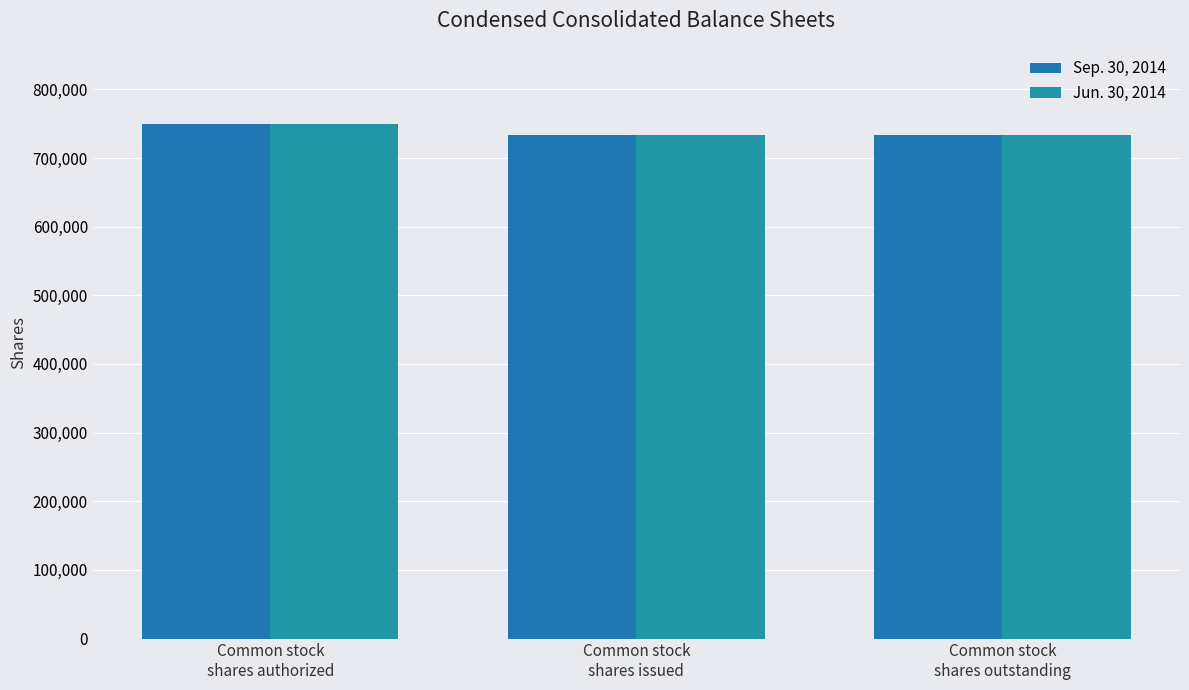

Which label corresponds to the largest value in the chart?

Common stock
shares authorized